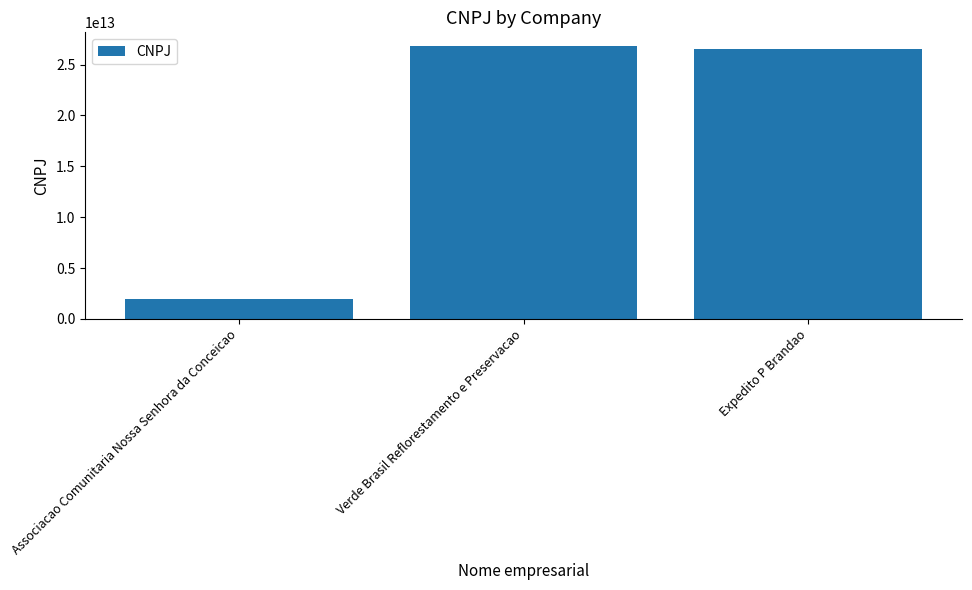

Are the bars horizontal?

No